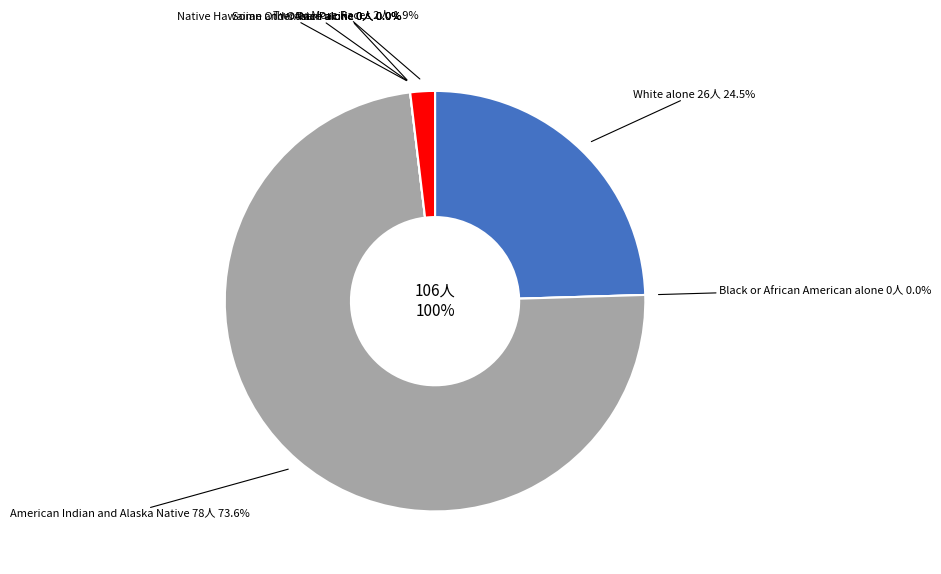

Is there any slice that represents more than half of the pie?

Yes